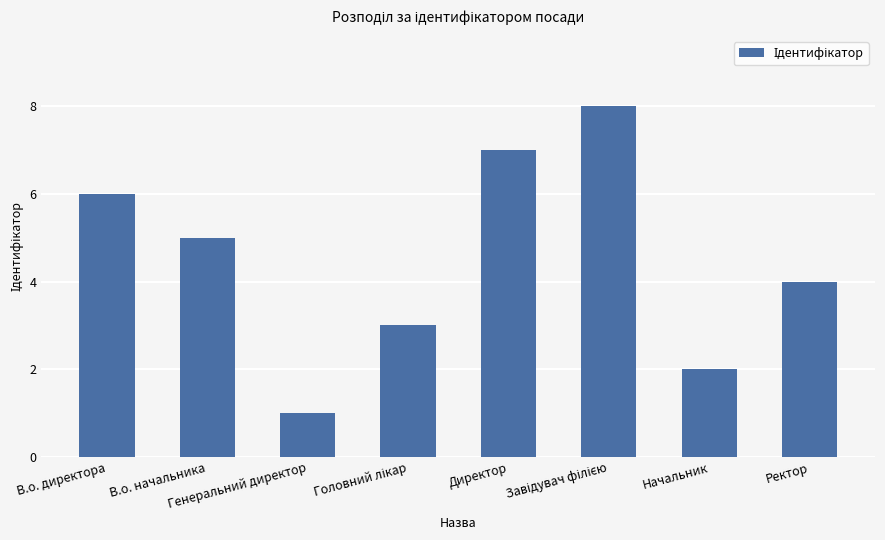

What is the sum of all values?

36